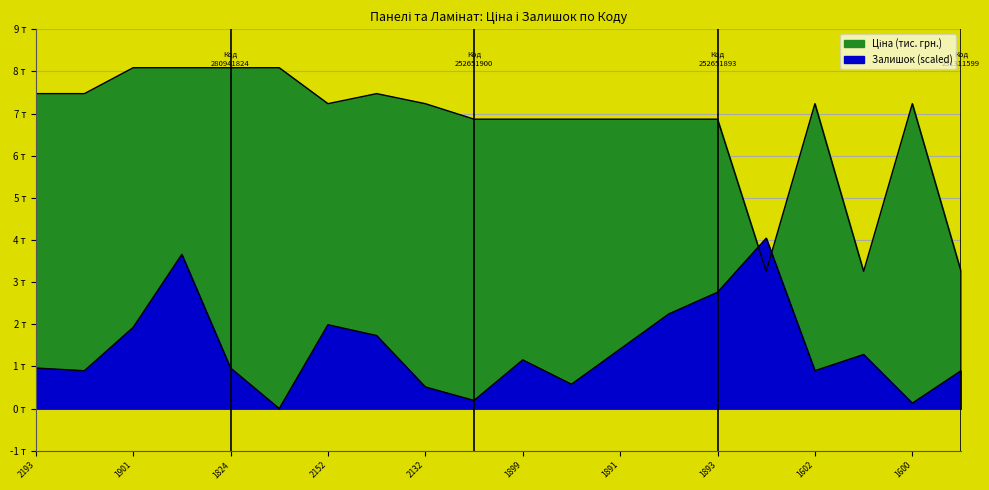

Does the chart display data point markers on the line(s)?

No